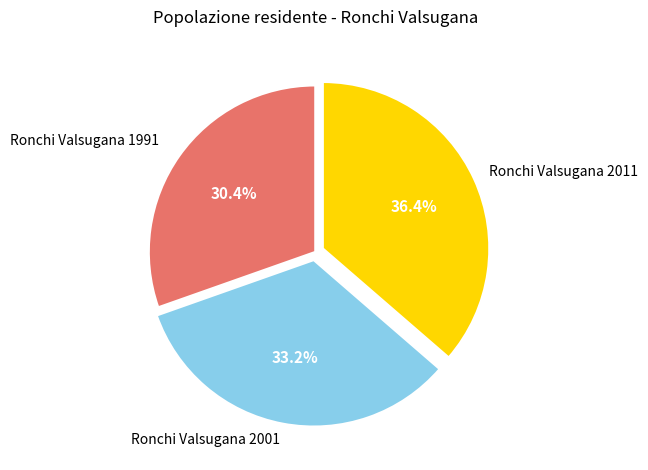

Is there any slice that represents more than half of the pie?

No